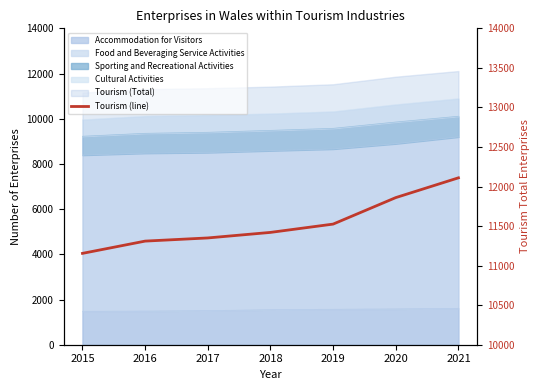

The chart shows a value of 11420 at 2018. True or false?

True